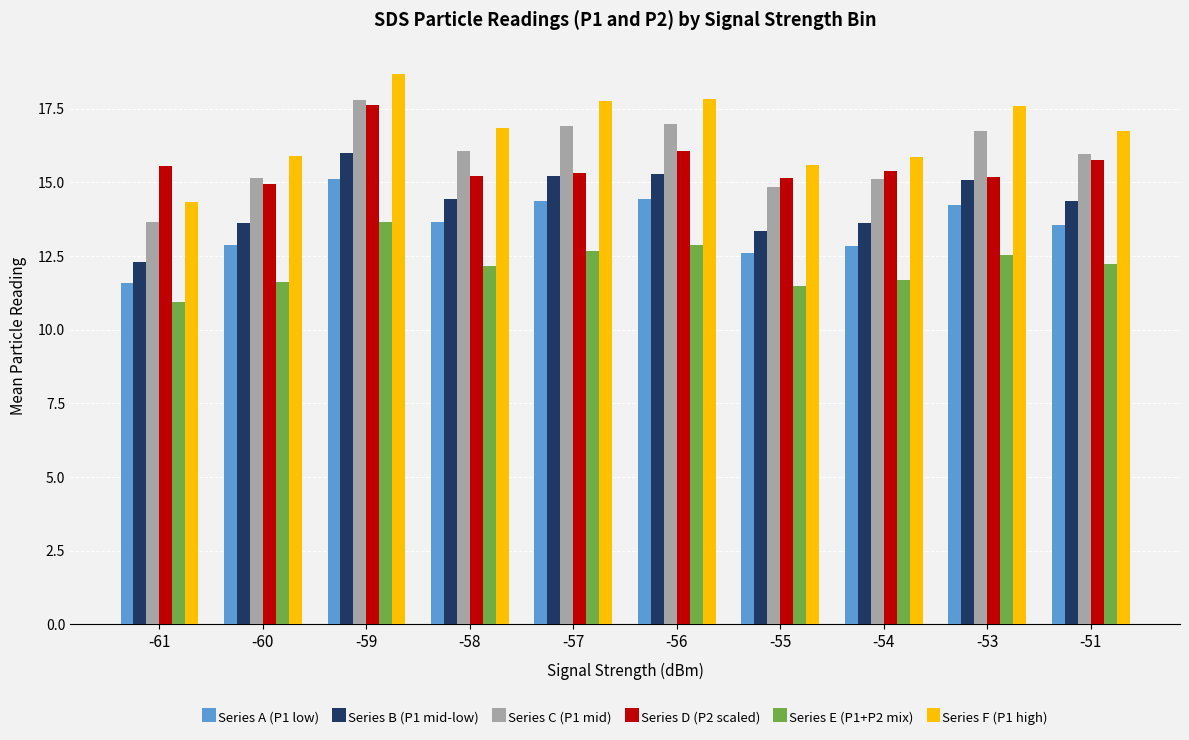

True or false: Series E (P1+P2 mix) has a value of 10.9 at -61.

True